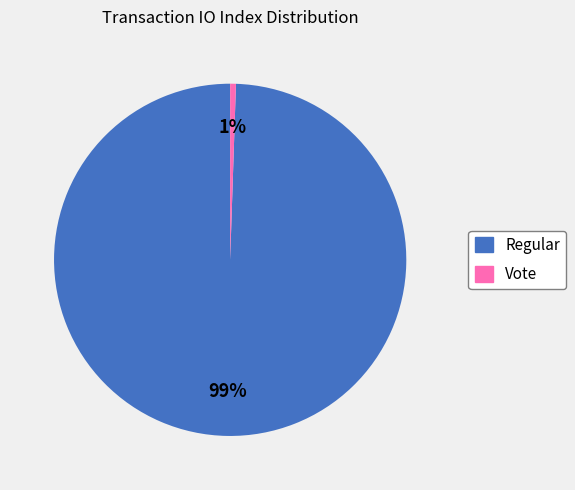

To the nearest percent, what is the combined percentage of Vote and Regular?

100%